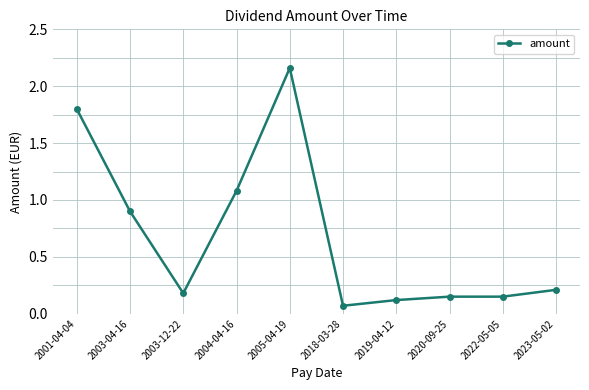

Is it true that the value at 2003-12-22 is 0.3?

False